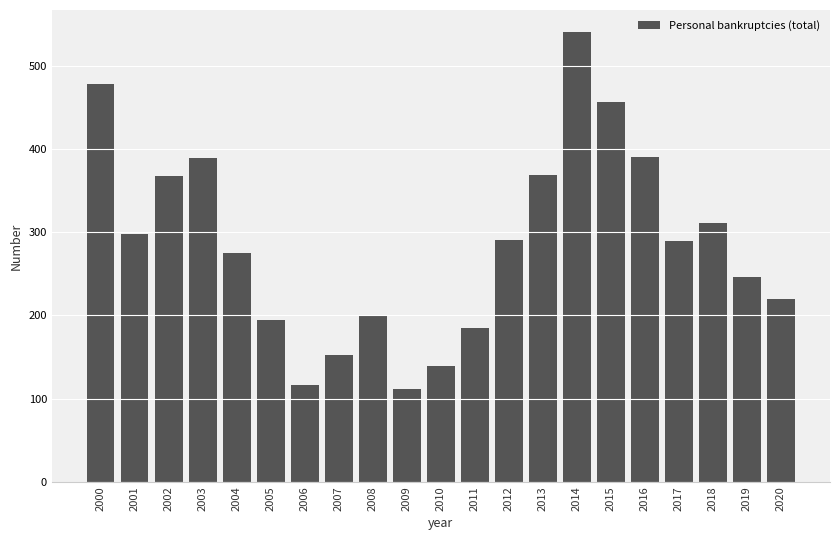

How many bars are there in total?

21